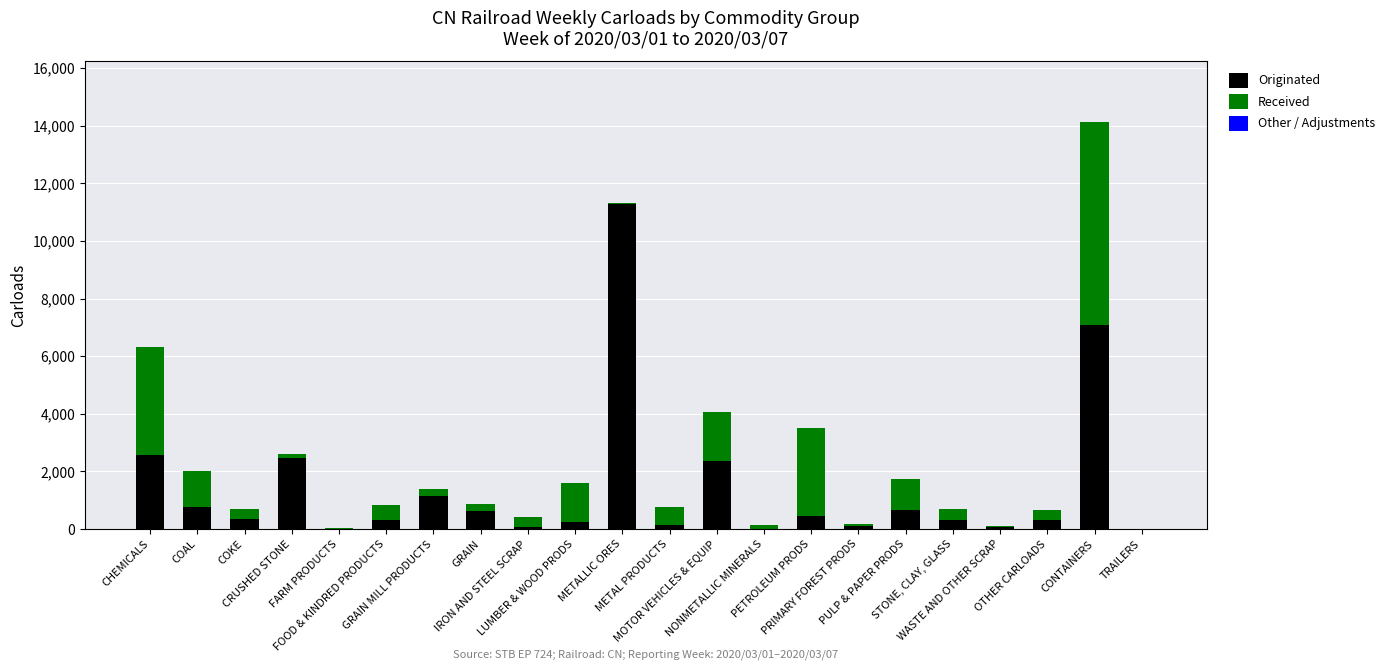

What is the maximum value for Originated?

11300